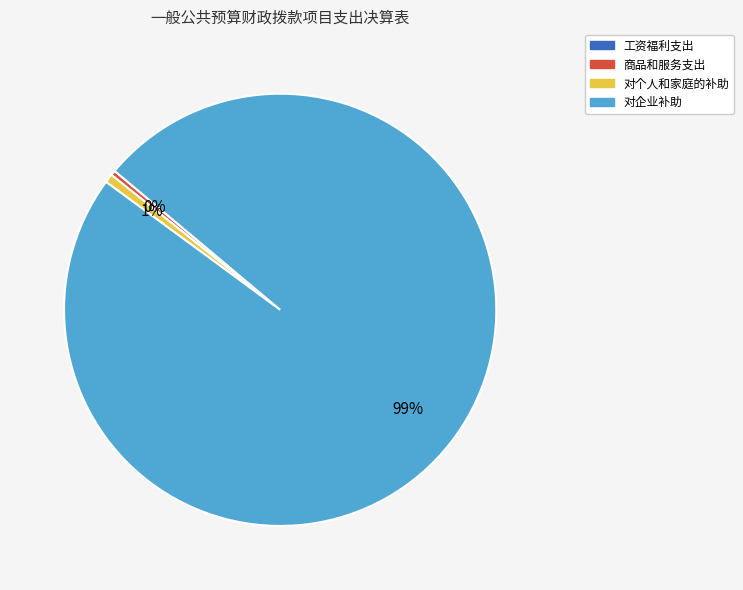

Is there a majority slice in this chart?

Yes